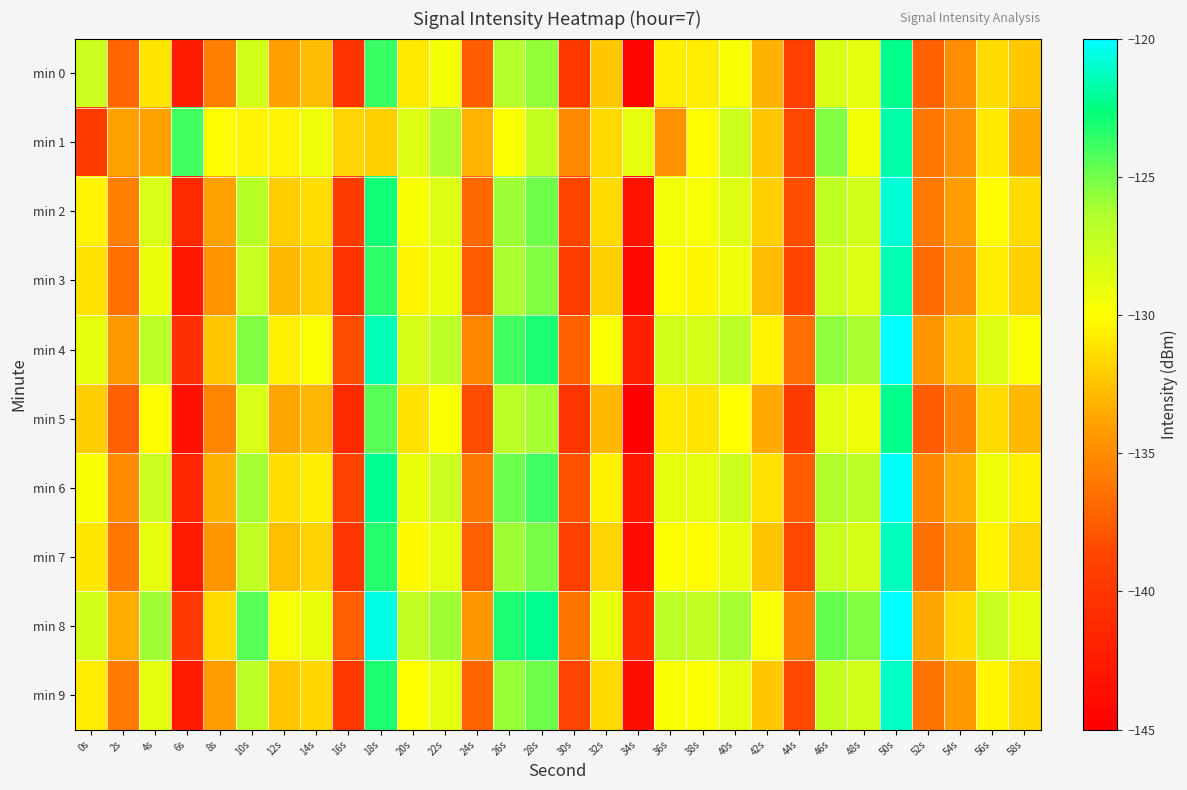

Rank the series at 38s from highest to lowest value.

min 8, min 4, min 6, min 2, min 9, min 1, min 7, min 3, min 0, min 5